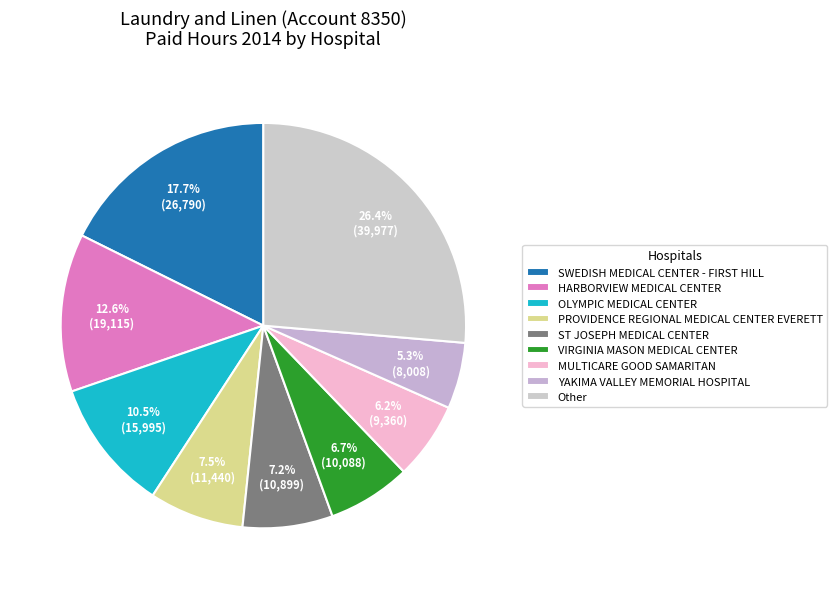

Which category has the smallest portion of the pie?

YAKIMA VALLEY MEMORIAL HOSPITAL